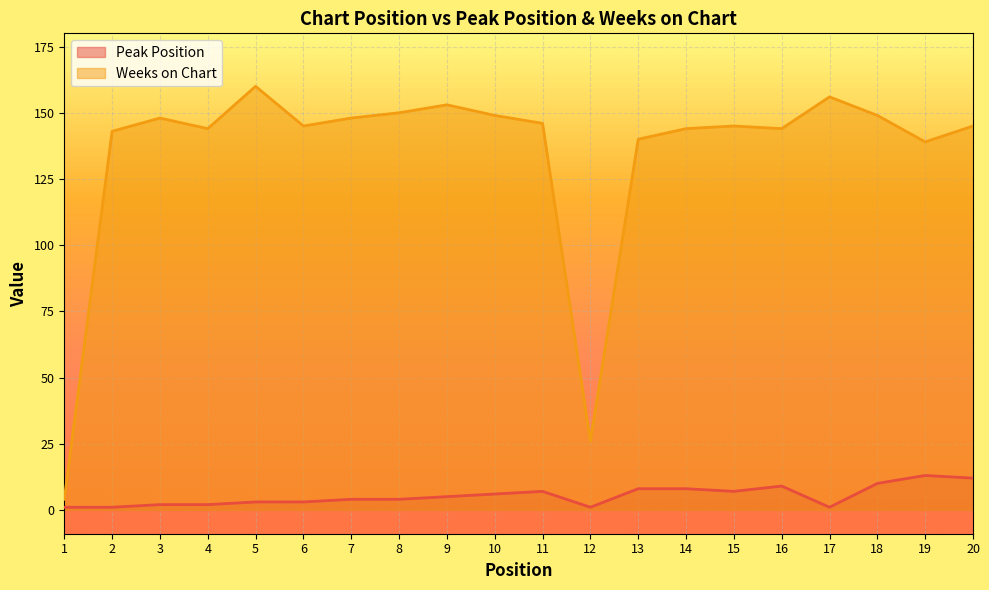

List the series in order of their peak value, lowest first.

Peak Position, Weeks on Chart